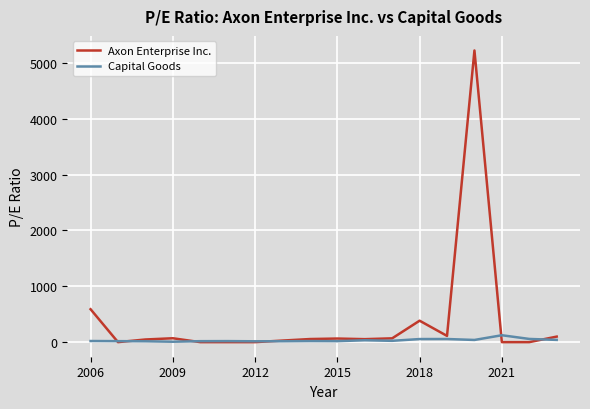

Which series has the largest total across all categories?

Axon Enterprise Inc.